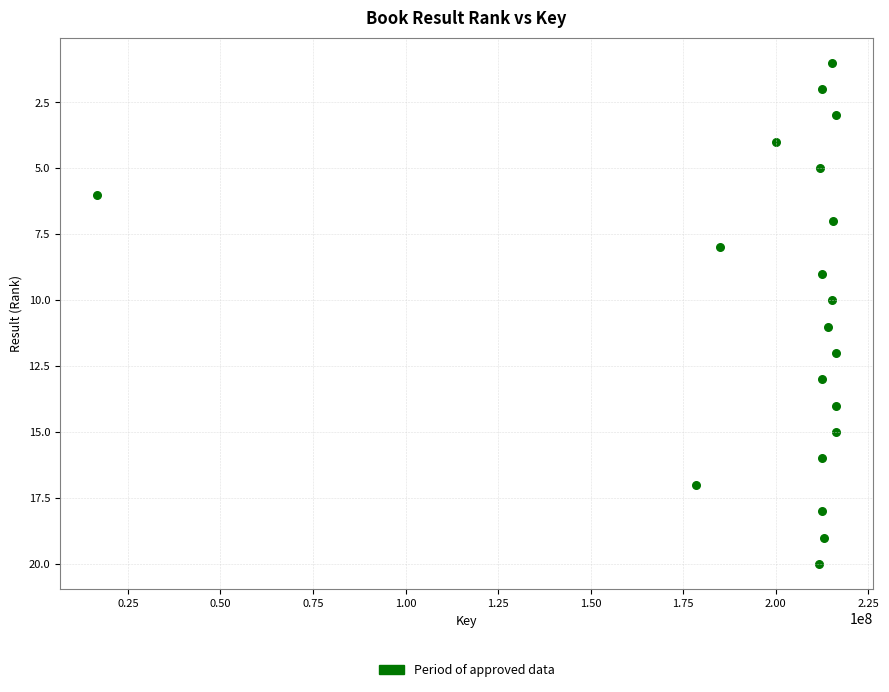

What is the range of Y values (max minus min)?

19